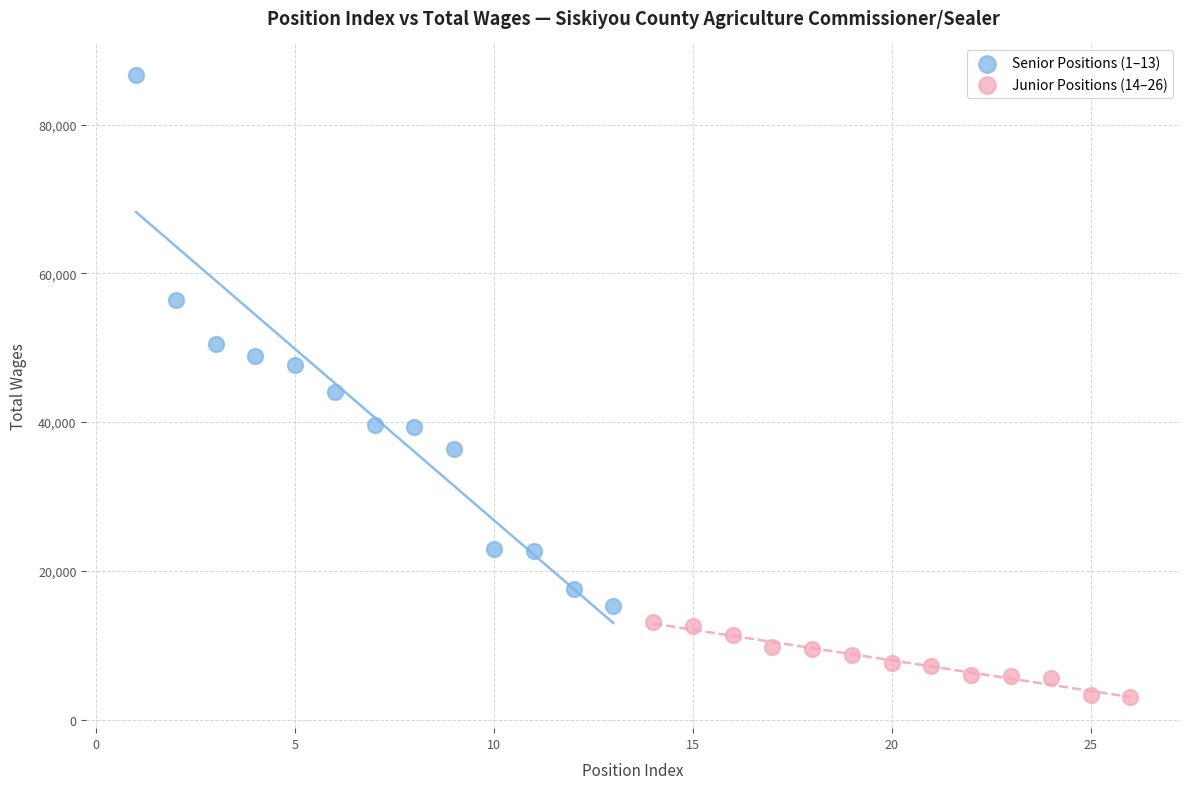

Which series reaches the maximum Y coordinate?

Senior Positions (1–13)